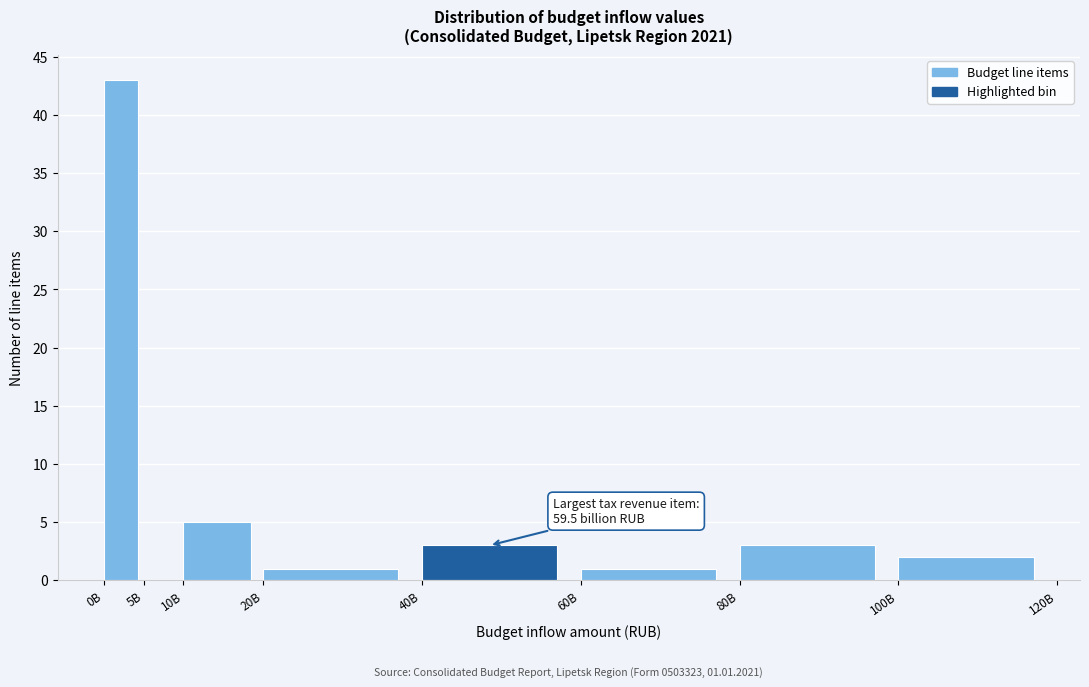

Reading left to right, list all the values displayed in this chart.

0B=43	5B=0	10B=5	20B=1	40B=3	60B=1	80B=3	100B=2